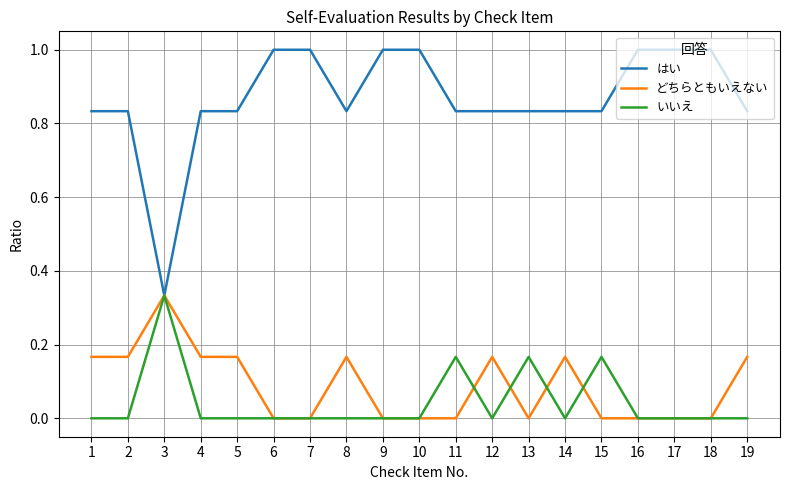

What are all the series names shown in the legend?

はい, どちらともいえない, いいえ